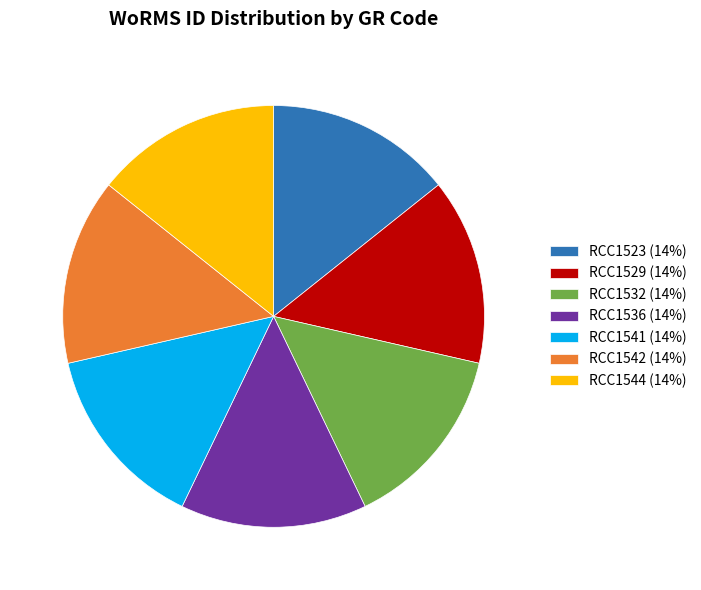

Is the sum of RCC1541 (14%) and RCC1544 (14%) greater than half?

No